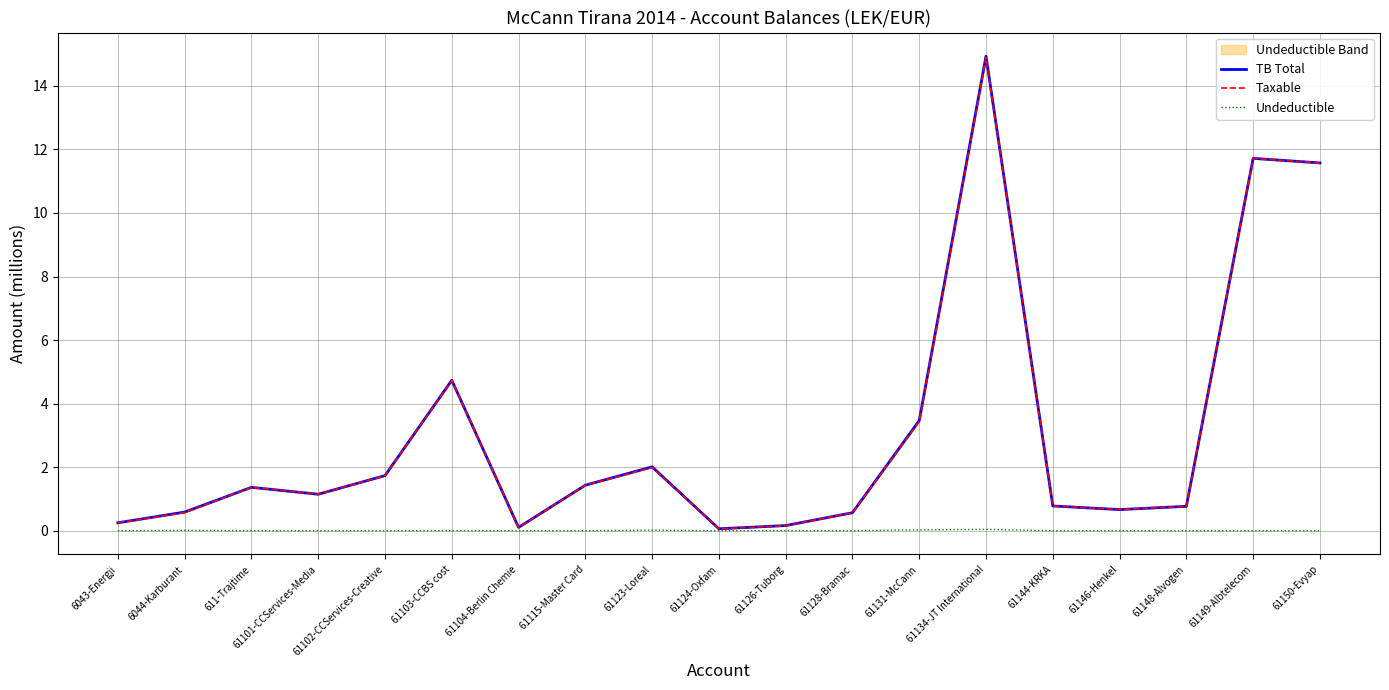

True or false: TB Total and Taxable cross at least once.

False